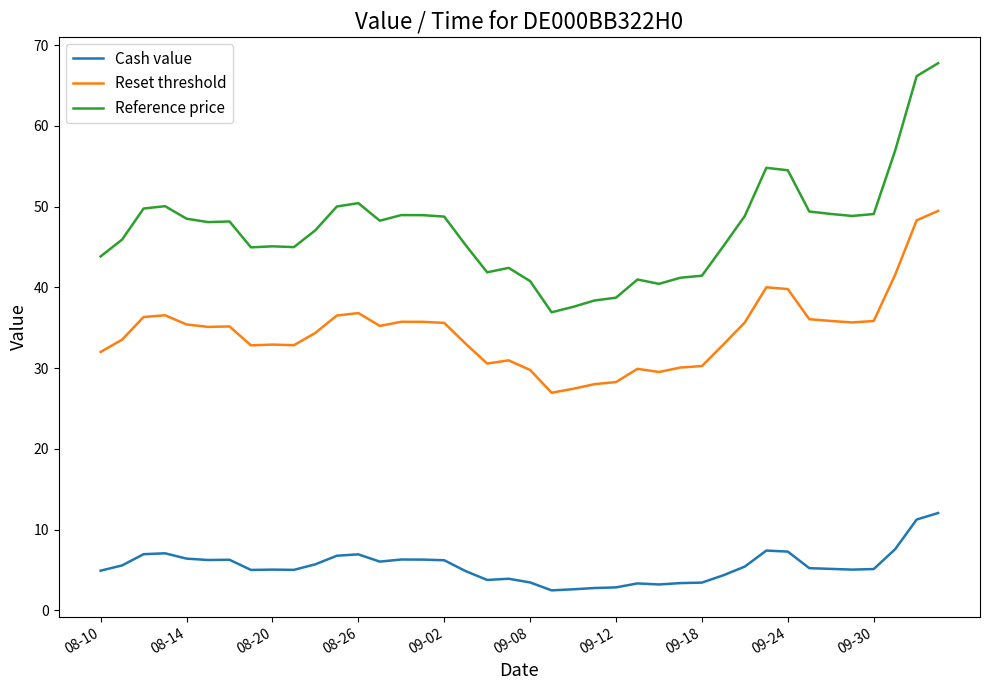

What is the maximum value for Cash value?

12.1